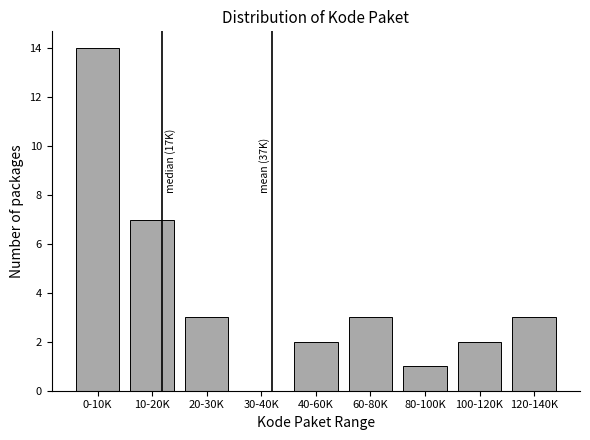

Reading left to right, transcribe all the data shown in this chart.

0-10K=14	10-20K=7	20-30K=3	30-40K=0	40-60K=2	60-80K=3	80-100K=1	100-120K=2	120-140K=3